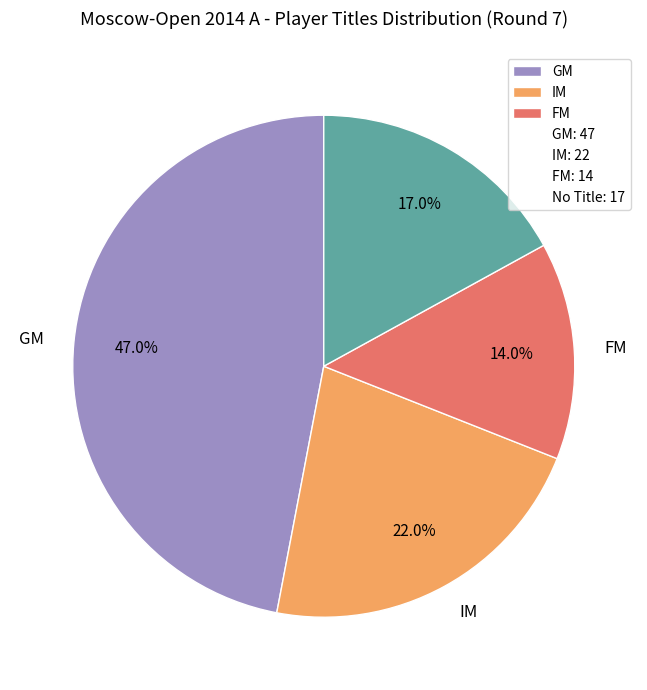

Is there any slice that represents more than half of the pie?

No